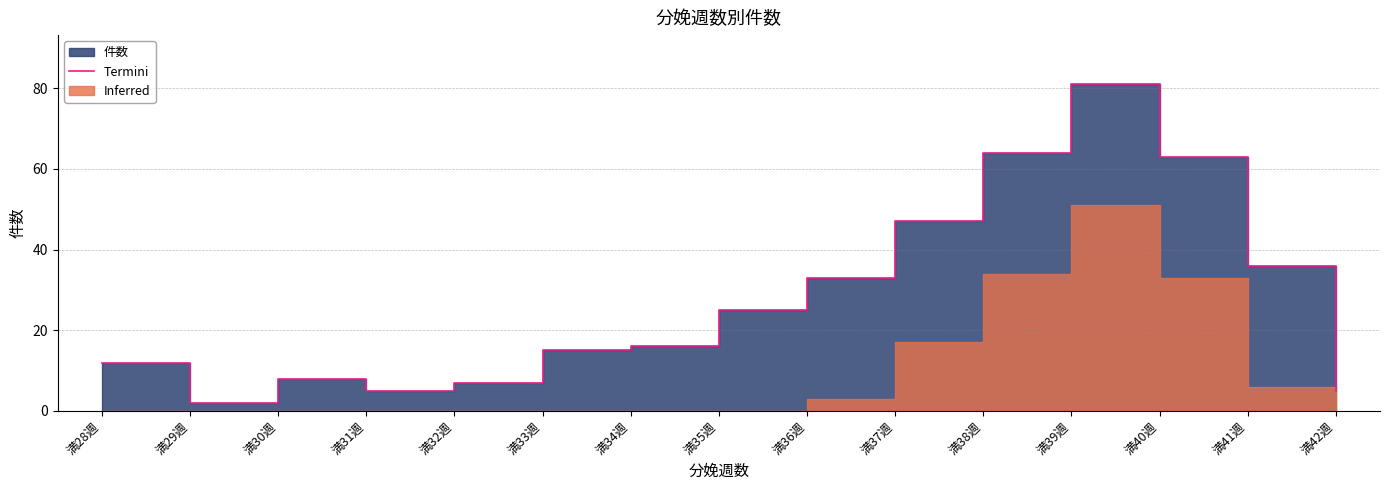

Rank the categories by value from highest to lowest.

満39週, 満38週, 満40週, 満37週, 満41週, 満36週, 満35週, 満34週, 満33週, 満28週, 満30週, 満32週, 満31週, 満42週, 満29週